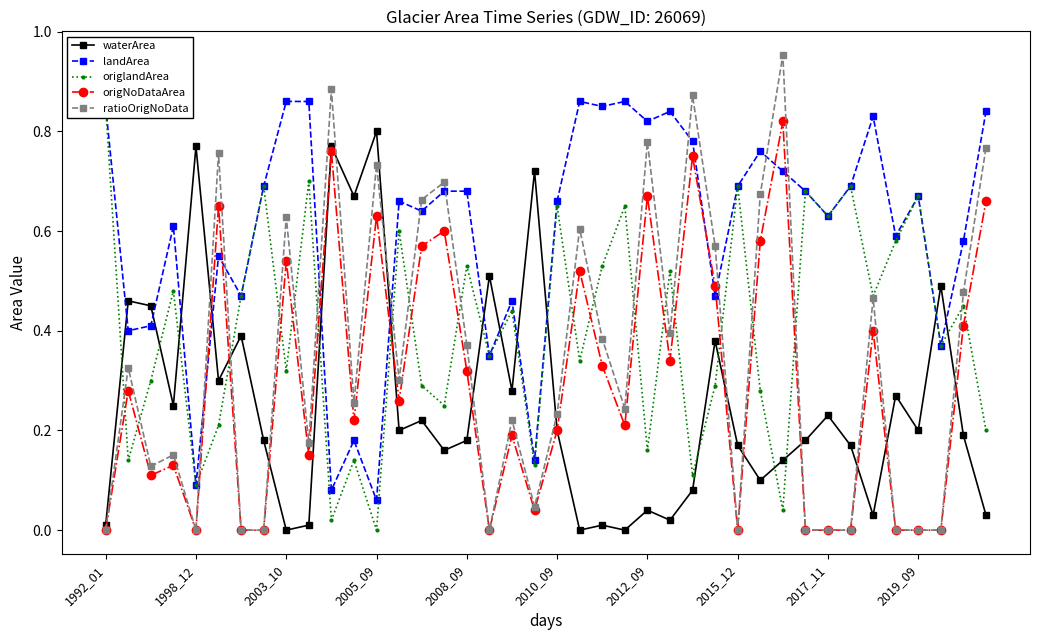

What is the value of the origNoDataArea point at the 4th from the left?

0.1